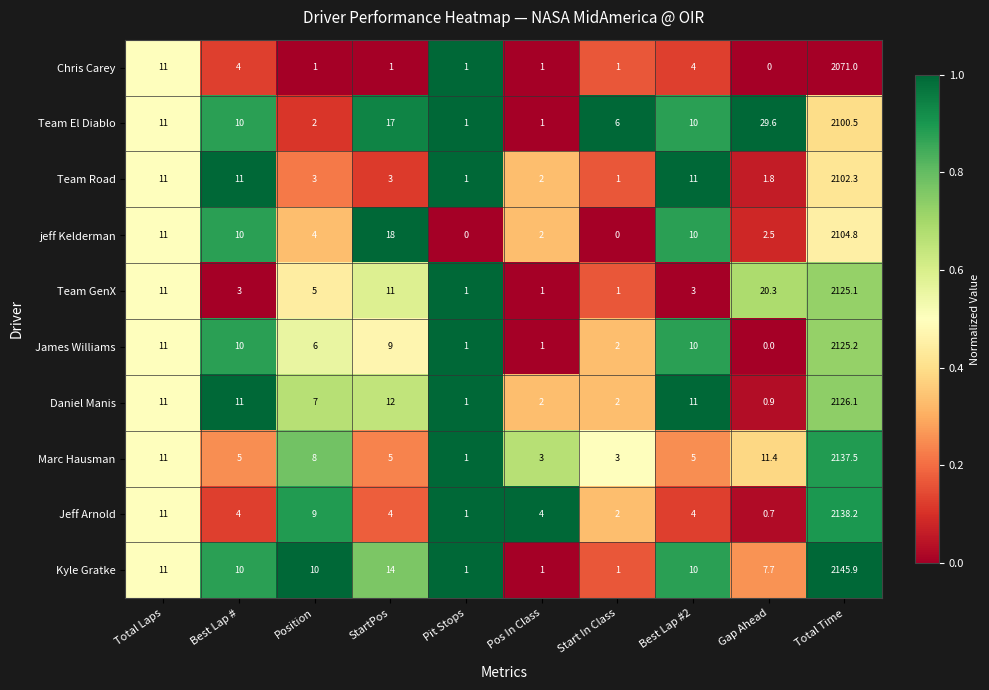

Is the value of Team GenX at StartPos greater than the value of jeff Kelderman at Start In Class?

Yes